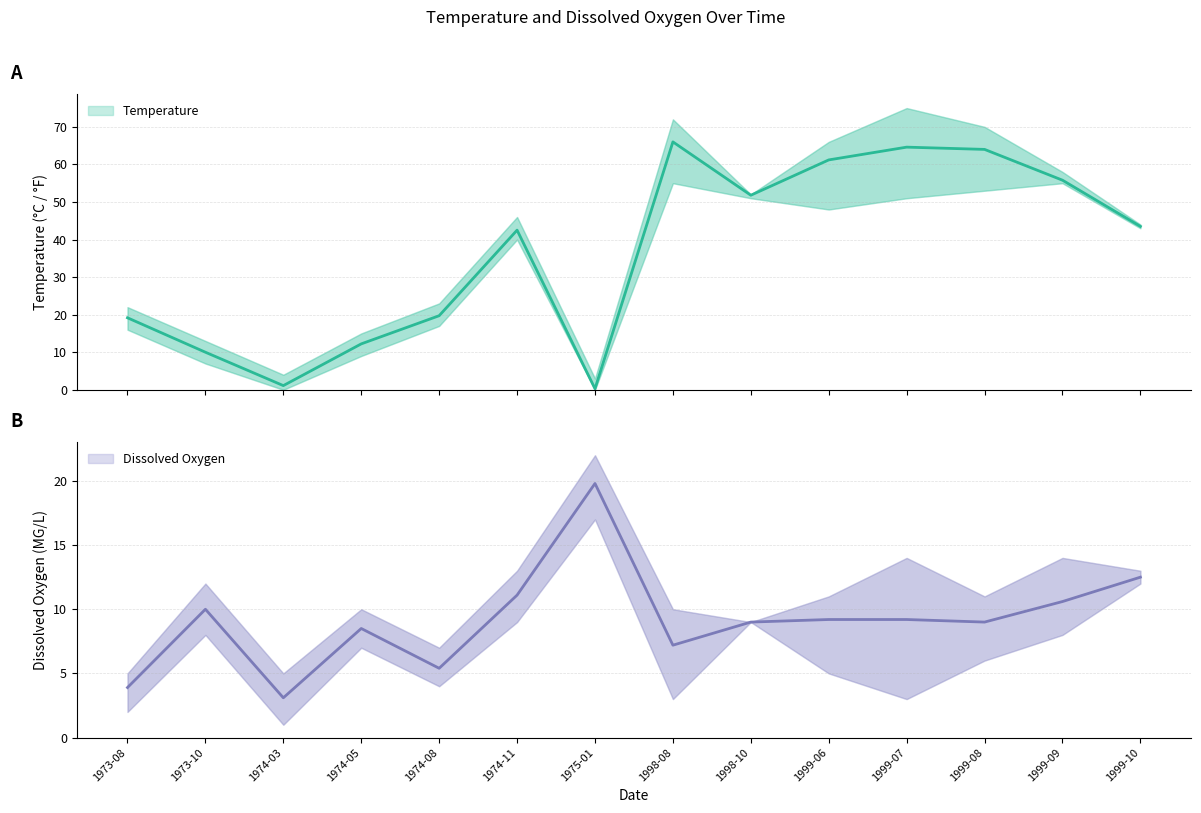

What is the approximate value of Dissox_lower at 1974-11?

9.0